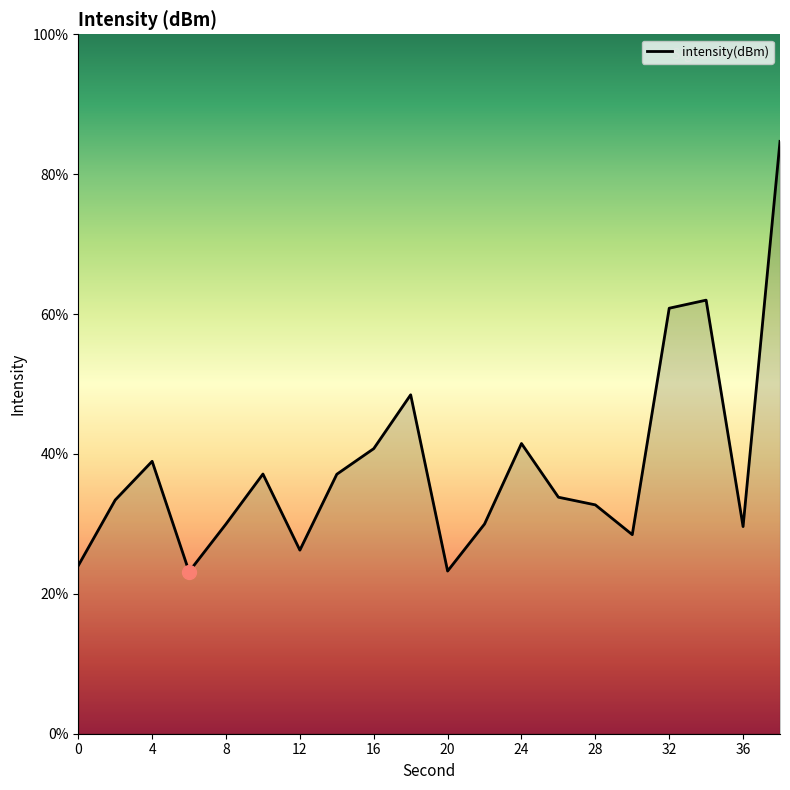

Does the chart have visible grid lines?

No